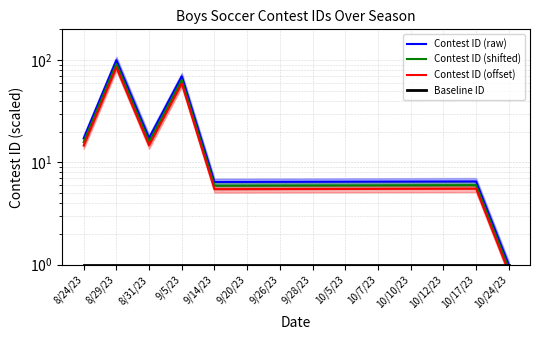

Which label corresponds to the largest value in the chart?

8/29/23